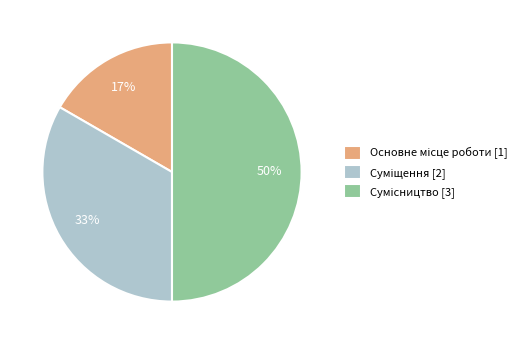

How many segments does this pie chart have?

3